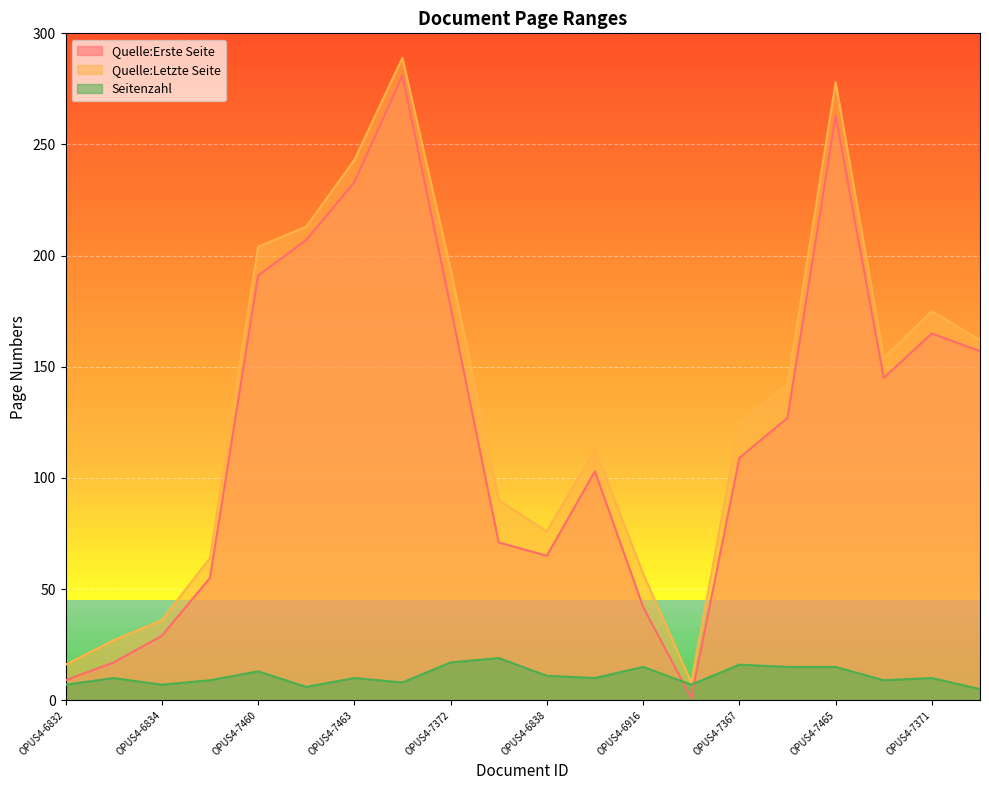

What is the spread (max minus min) of values at OPUS4-504?

7